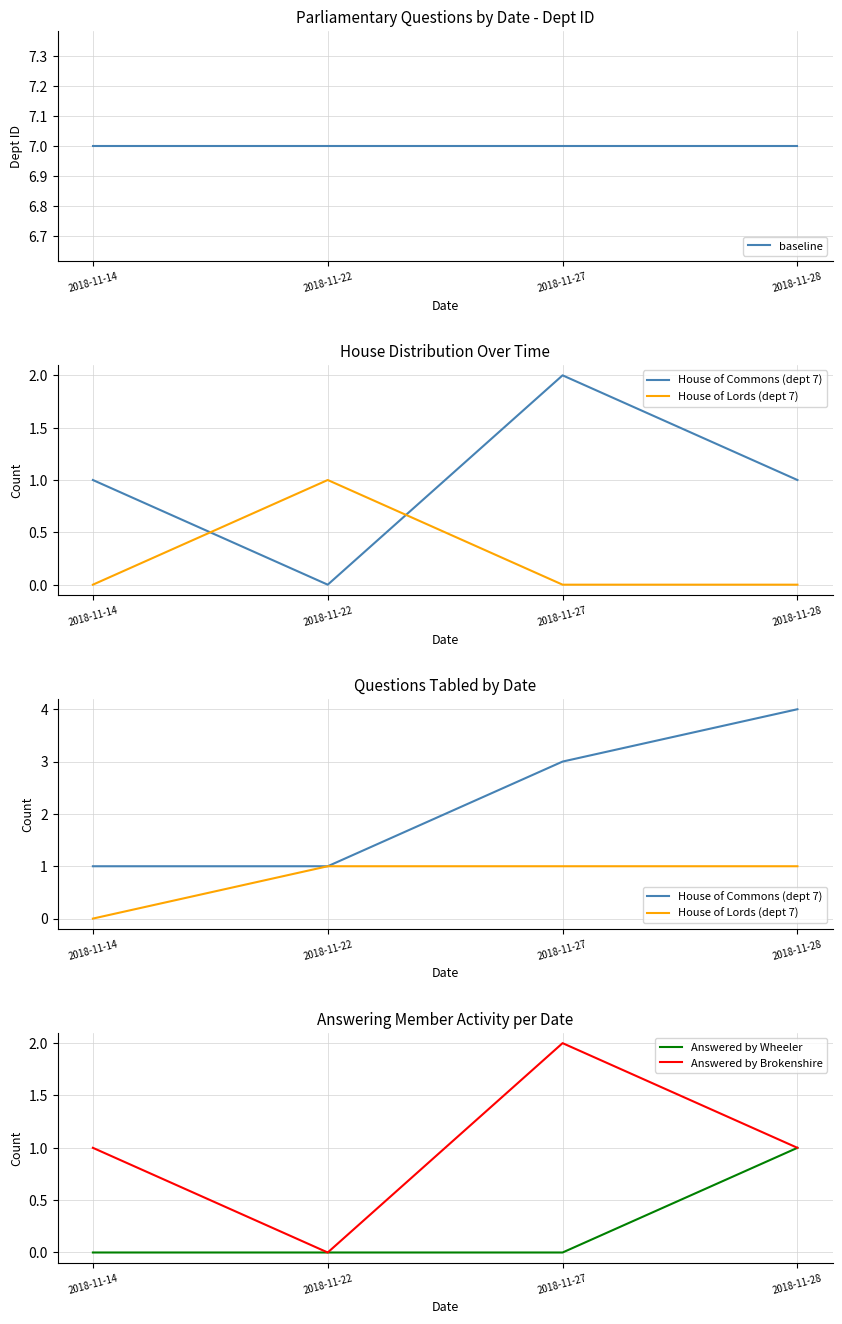

The value of Answered by Brokenshire at 2018-11-28 is 1. True or false?

True